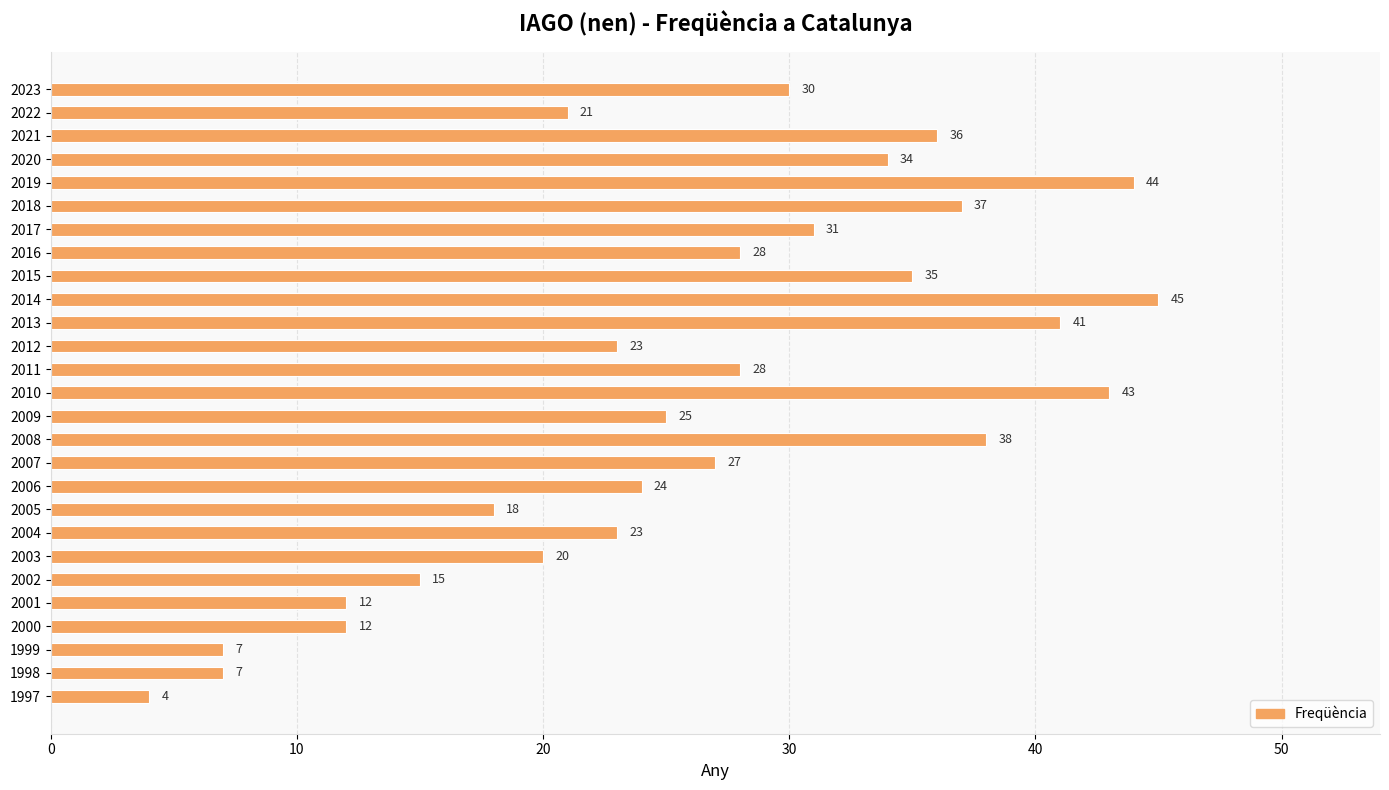

How many values are below 27?

13